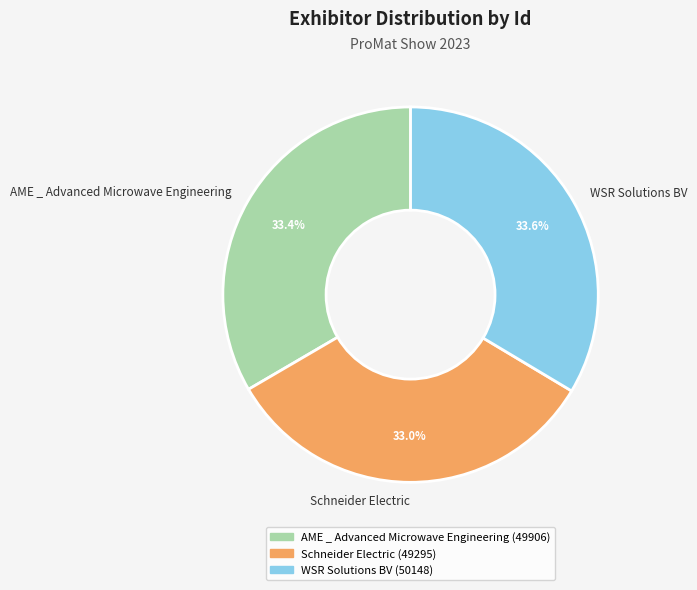

Does any single category account for the majority?

No